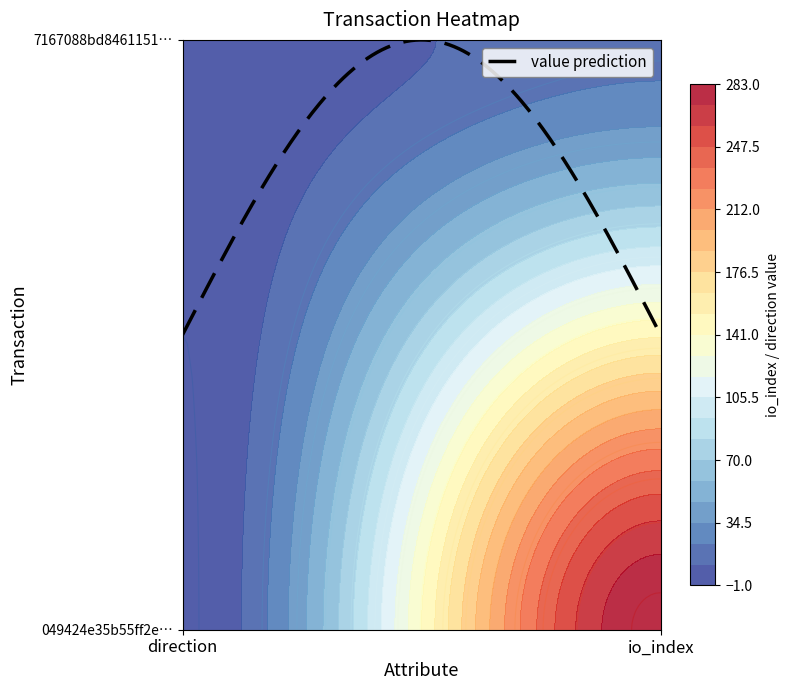

At how many categories does at least one series exceed 133?

1